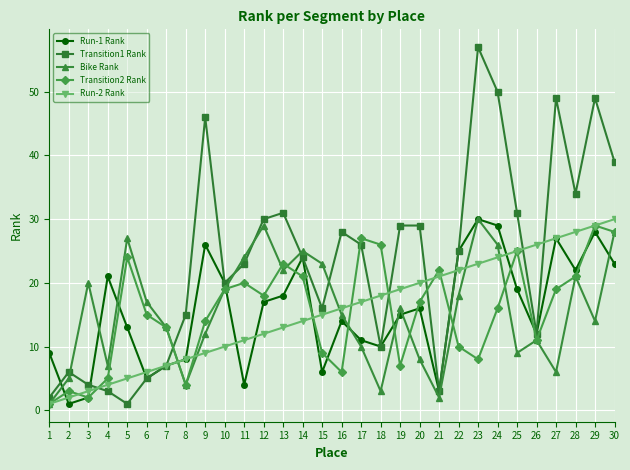

How many data points does each series have?

30